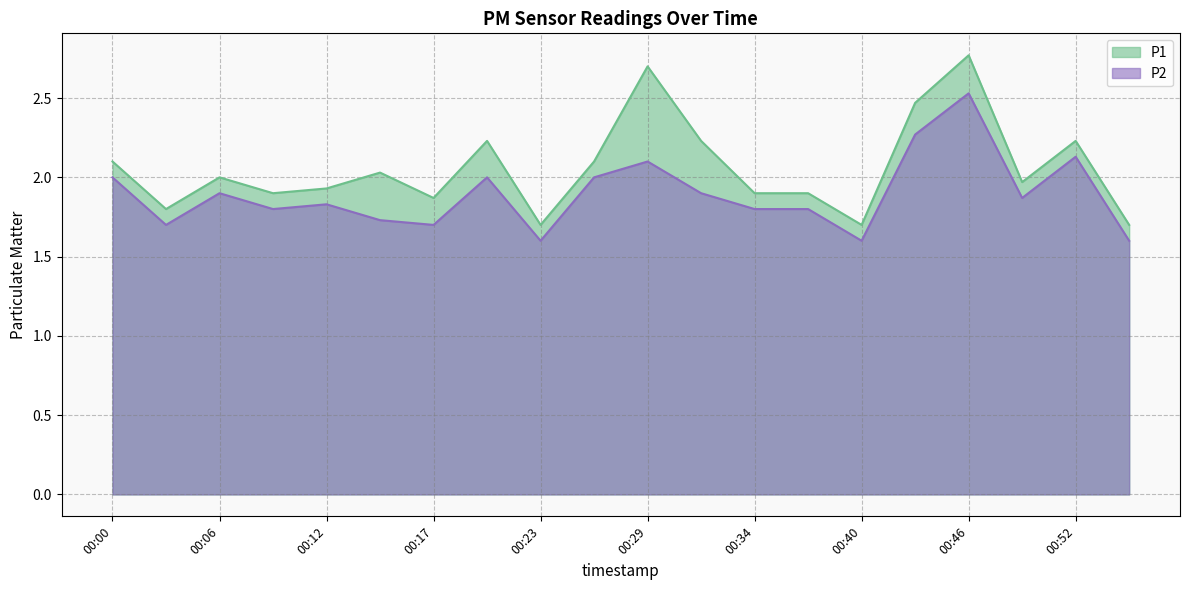

Does the chart display data point markers on the line(s)?

No